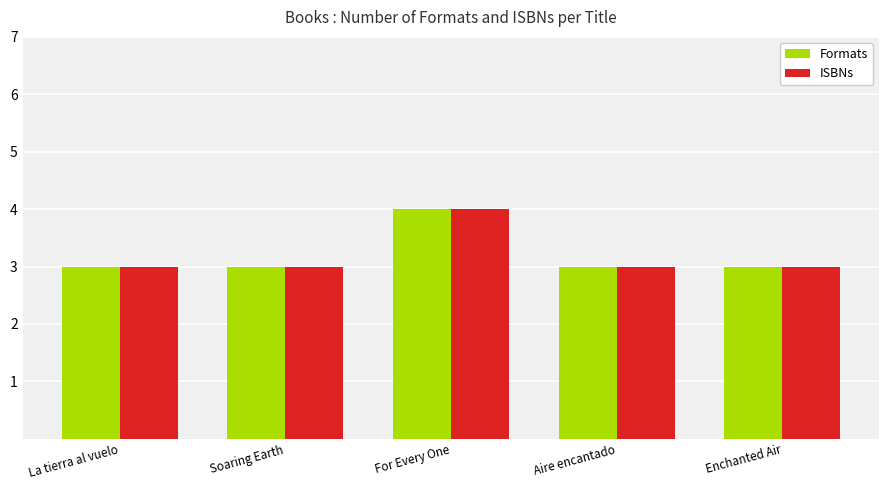

What are all the series names shown in the legend?

Formats, ISBNs